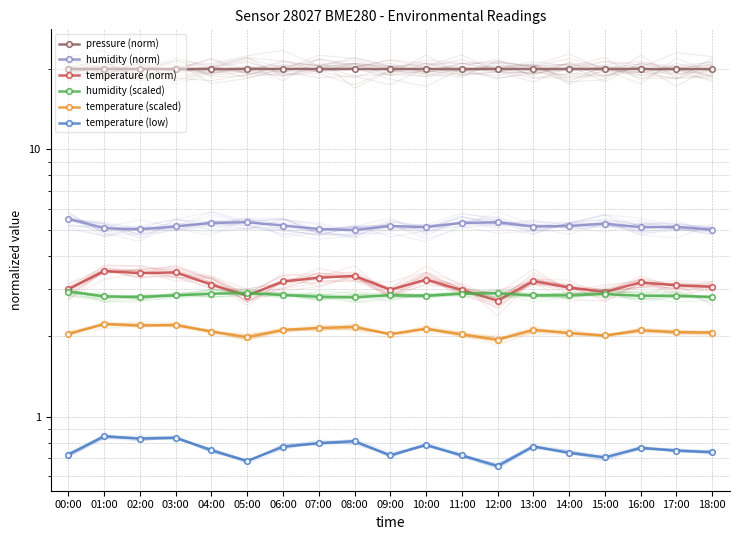

True or false: temperature (low) and temperature (scaled) cross at least once.

False